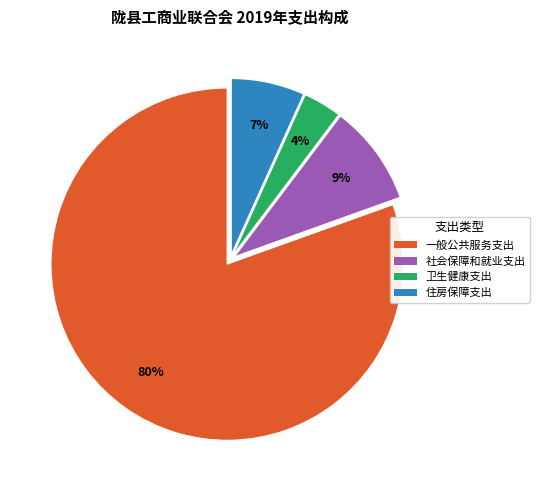

Rank the categories by value from highest to lowest.

一般公共服务支出, 社会保障和就业支出, 住房保障支出, 卫生健康支出